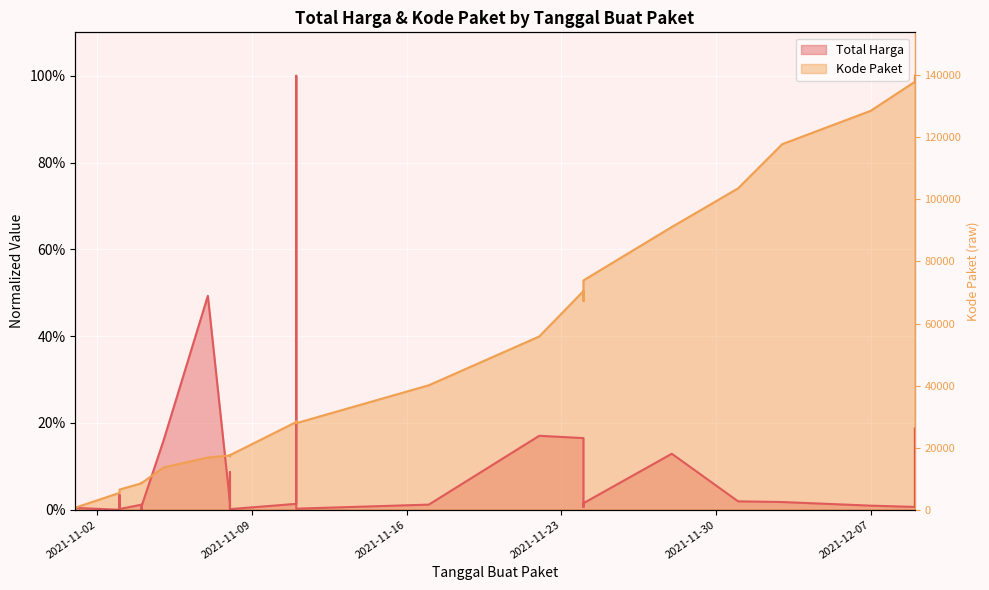

Reading right to left, what are all the values shown in this chart?

139817	137876	128516	117783	103541	91101	73894	67279	70453	55826	40112	27891	28425	28271	17580	17238	17283	17272	17509	16823	13652	8601	8668	8646	8530	6503	6397	6350	6300	6246	6214	5997	5449	675	464